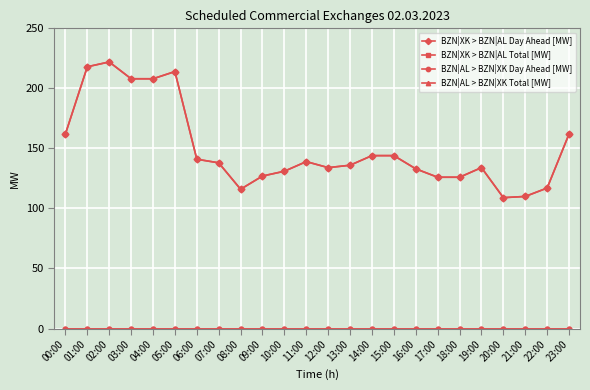

Between 08:00 and 12:00, which series saw the biggest shift?

BZN|XK > BZN|AL Day Ahead [MW]